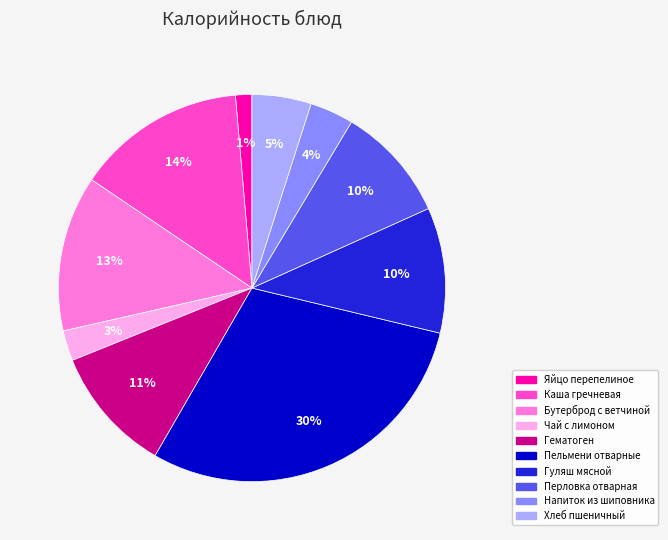

Is there any slice that represents more than half of the pie?

No